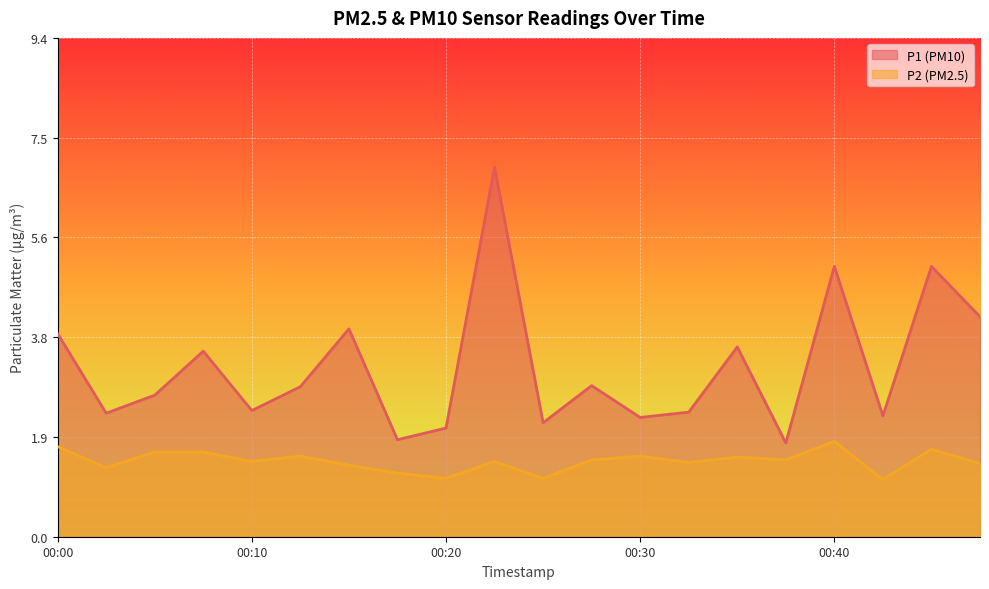

How many data points in P1 are above 2?

18